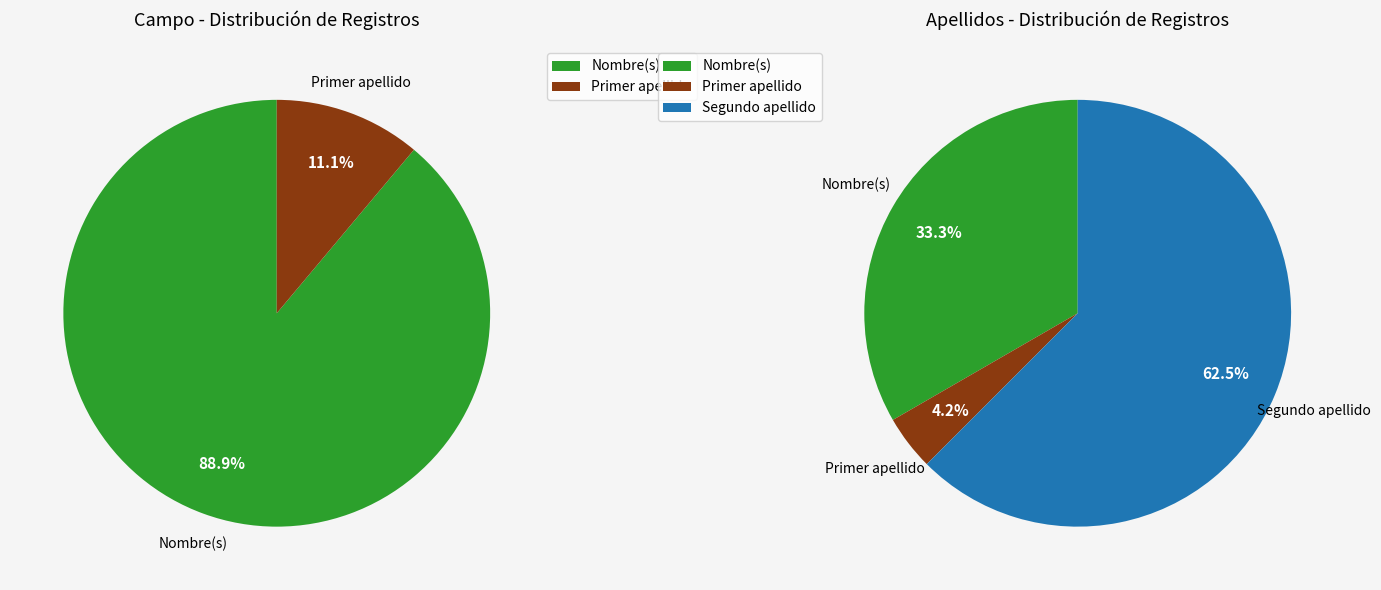

Which category accounts for the majority?

Segundo apellido